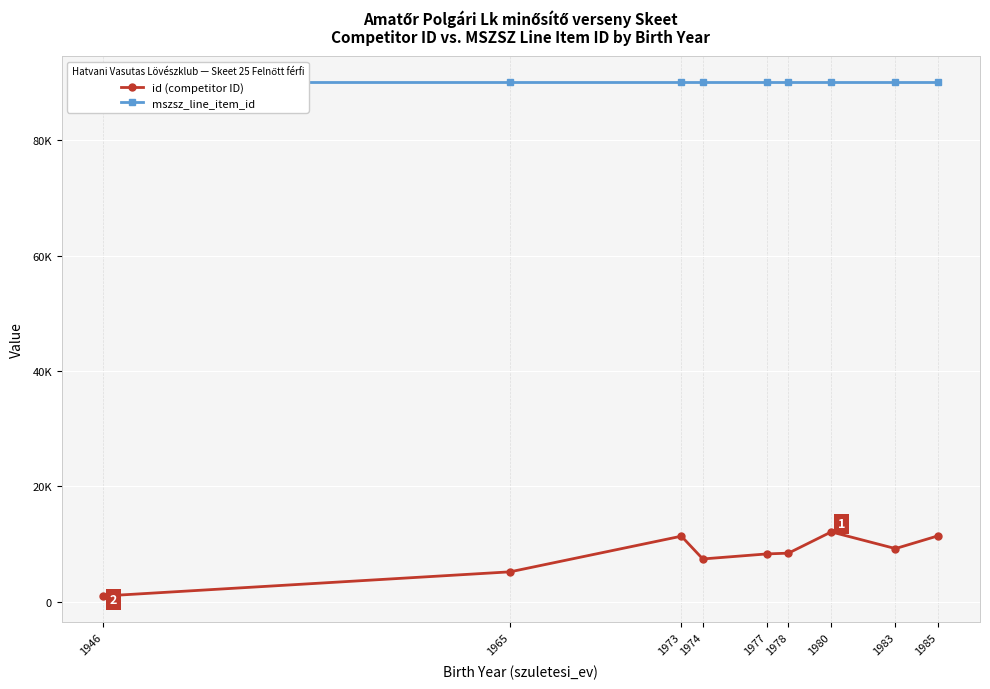

What is the sum of the mszsz_line_item_id values at 1980 and 1965?

180270